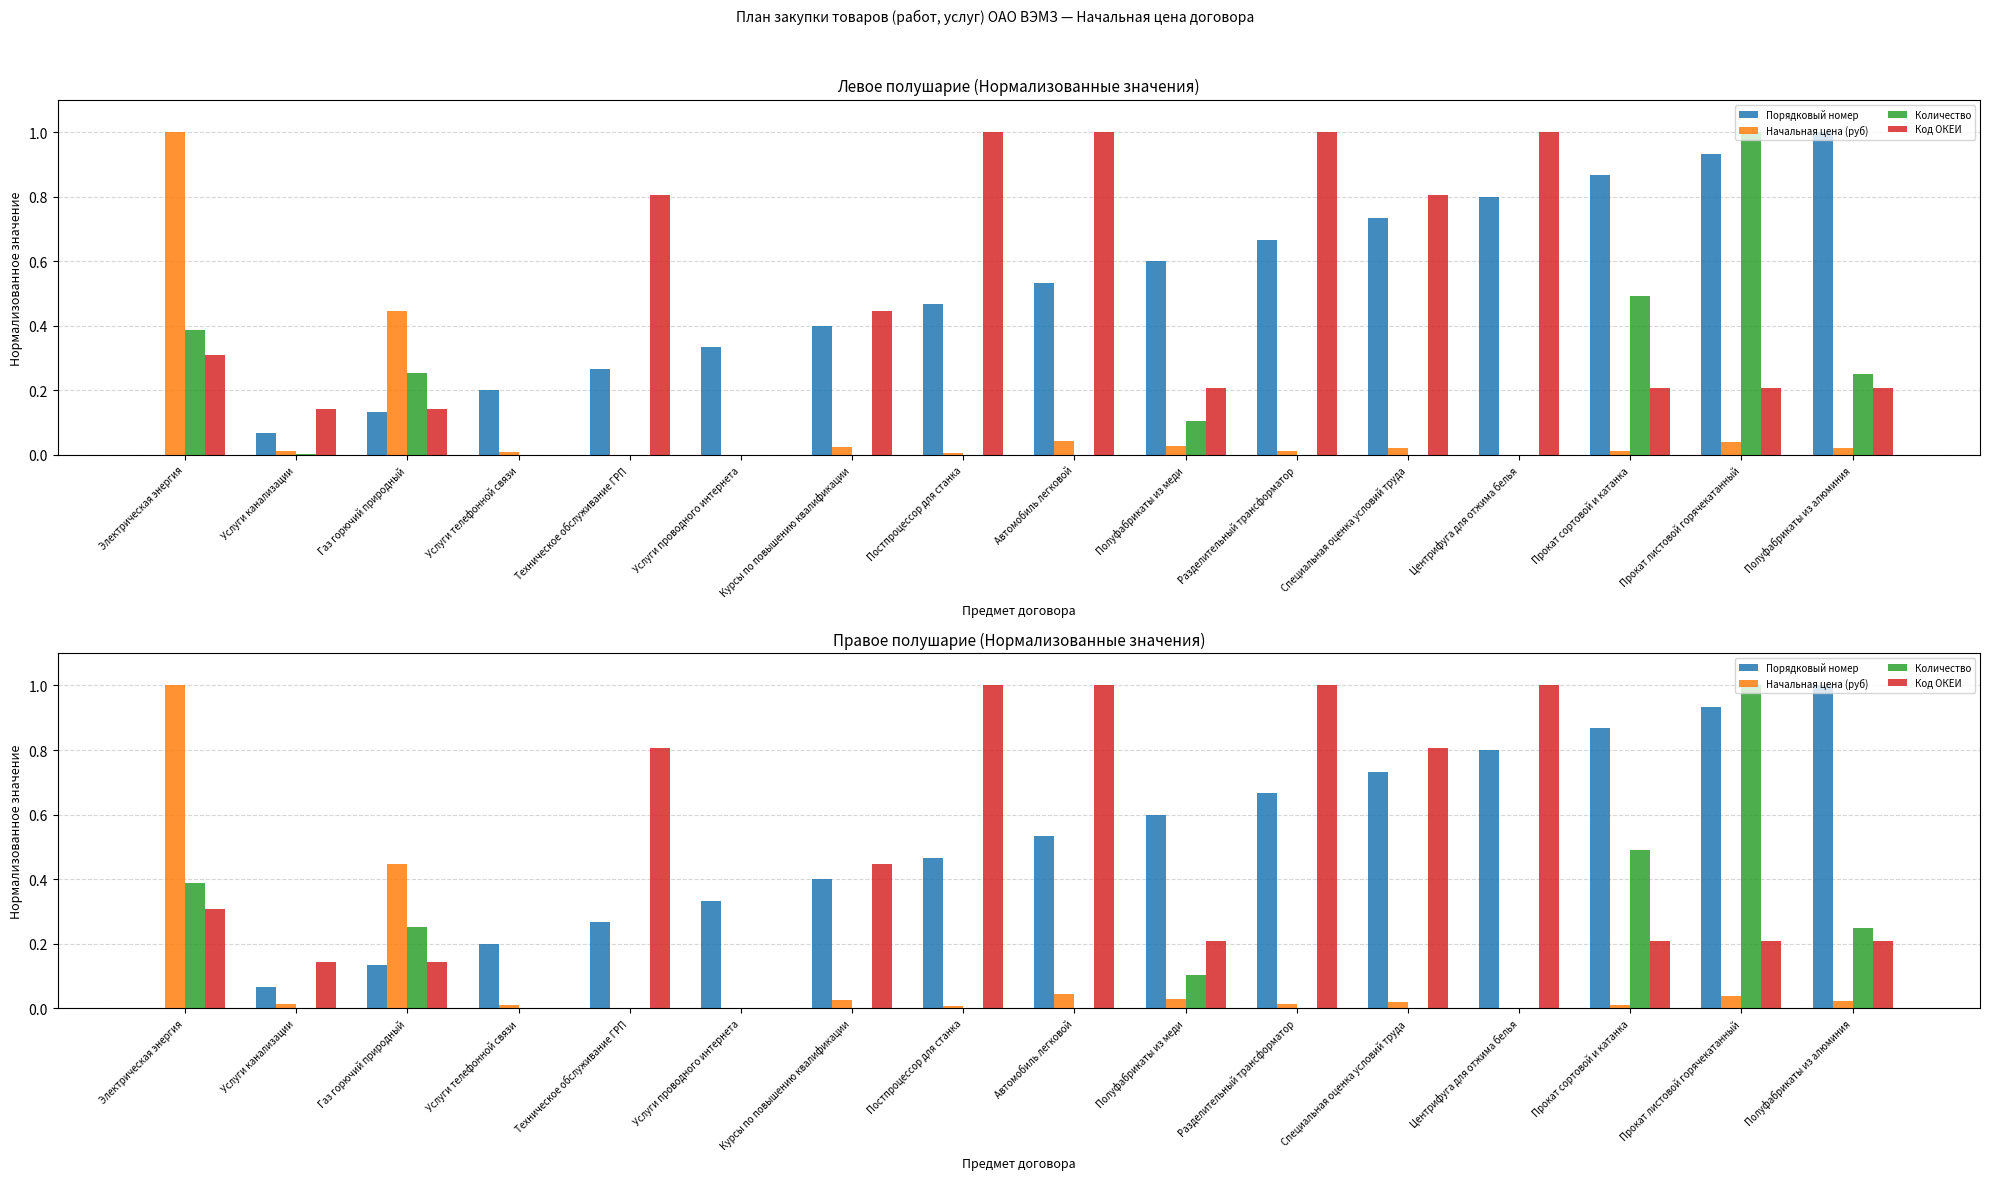

Count the number of categories in the chart.

16